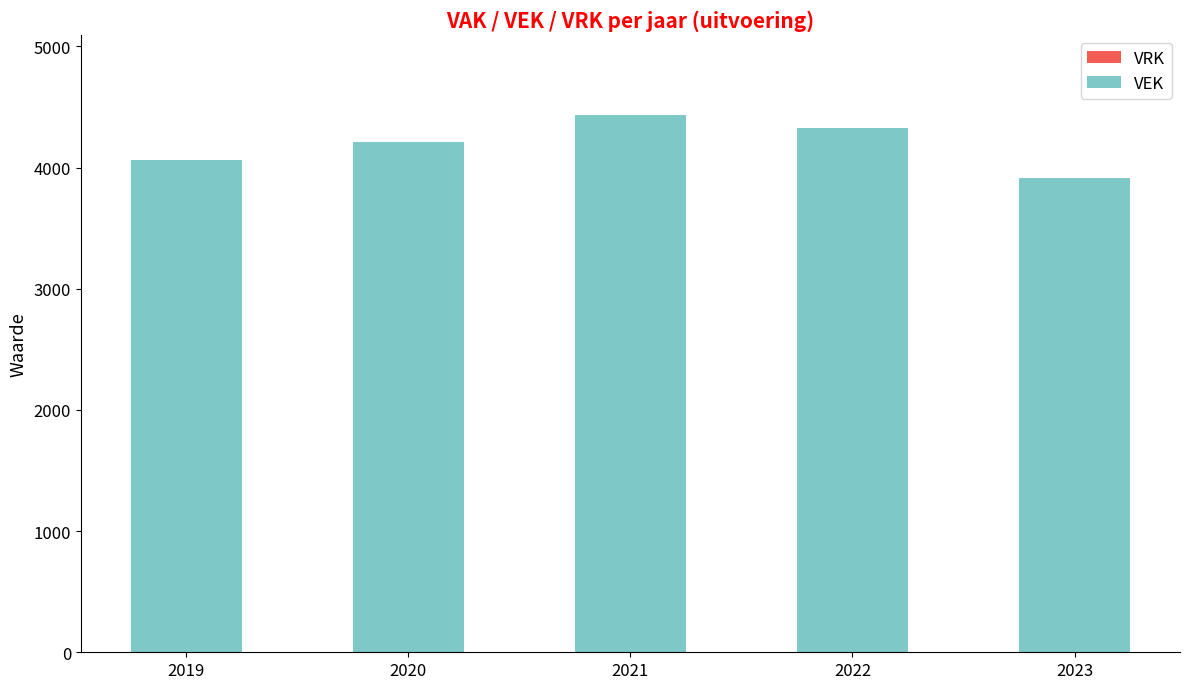

Rank the categories by value from lowest to highest.

2023, 2019, 2020, 2022, 2021